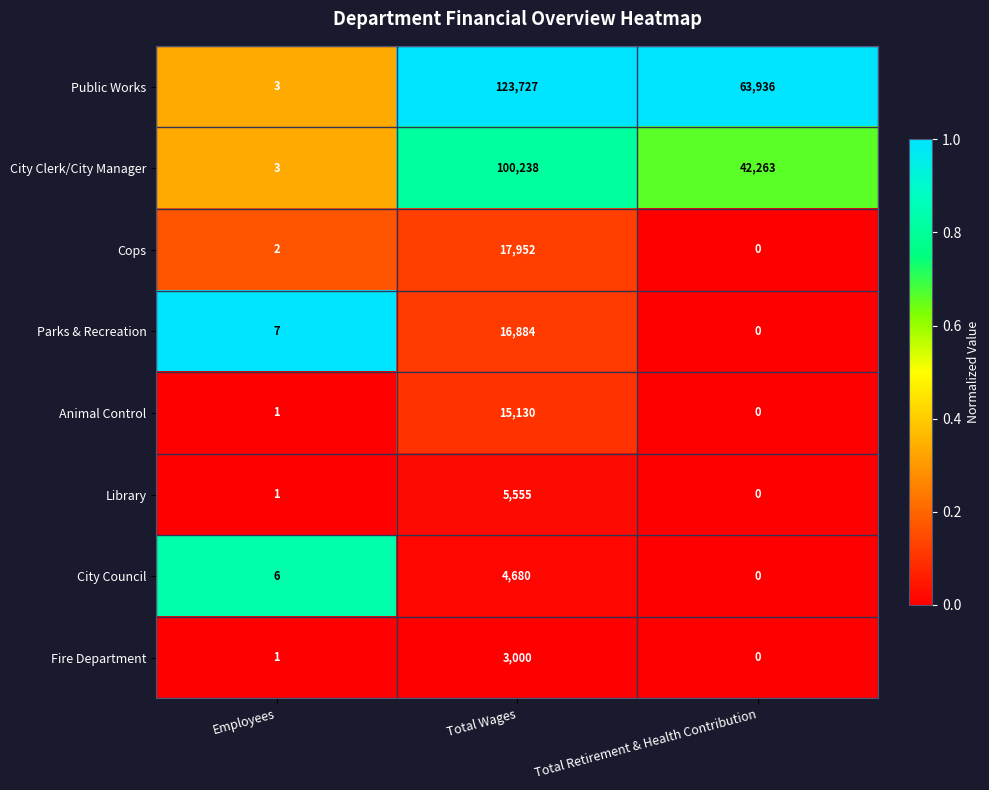

At which category does the chart reach its minimum across all series?

Total Retirement & Health Contribution